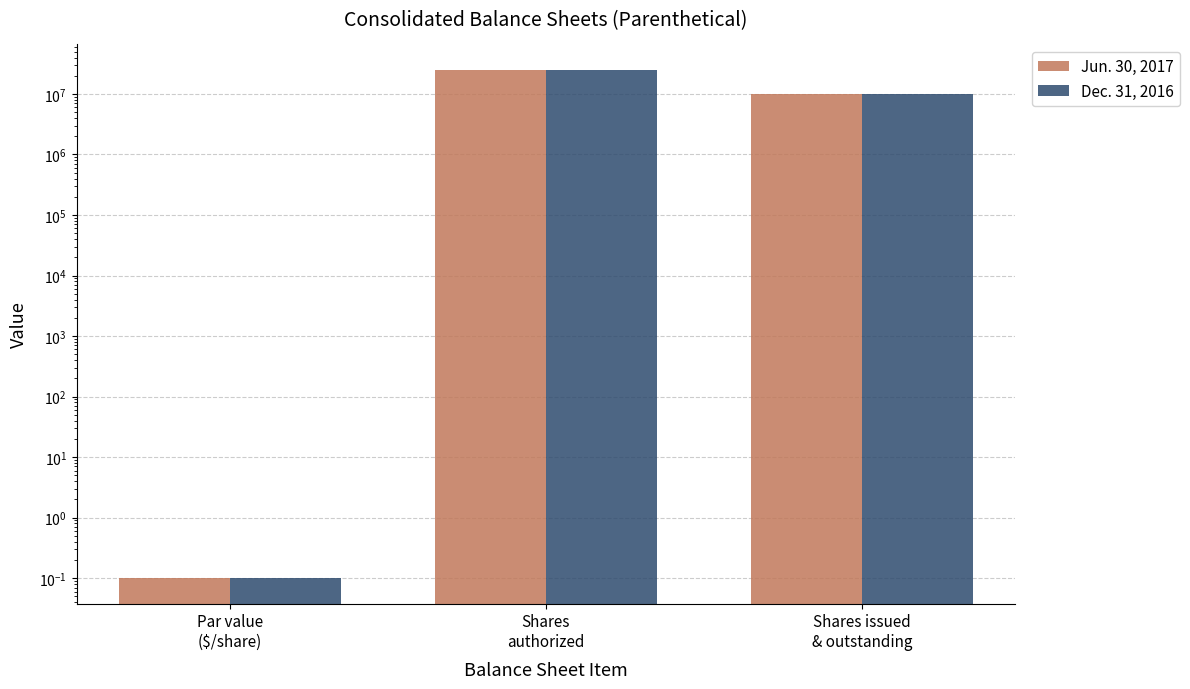

At Shares
authorized, list the series in order from smallest to largest.

Jun. 30, 2017, Dec. 31, 2016